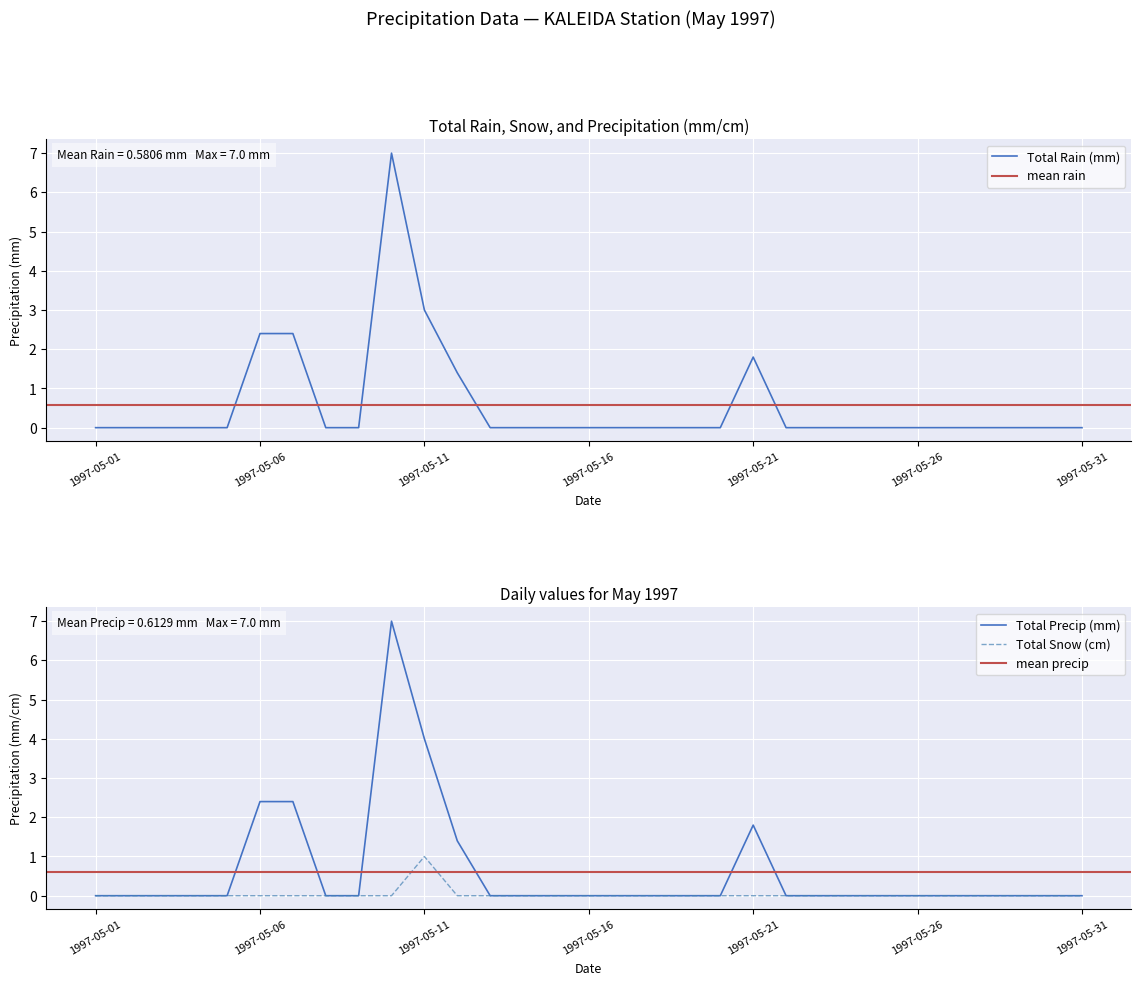

Is it true that Total Rain (mm) equals 0.0 at 1997-05-17?

True